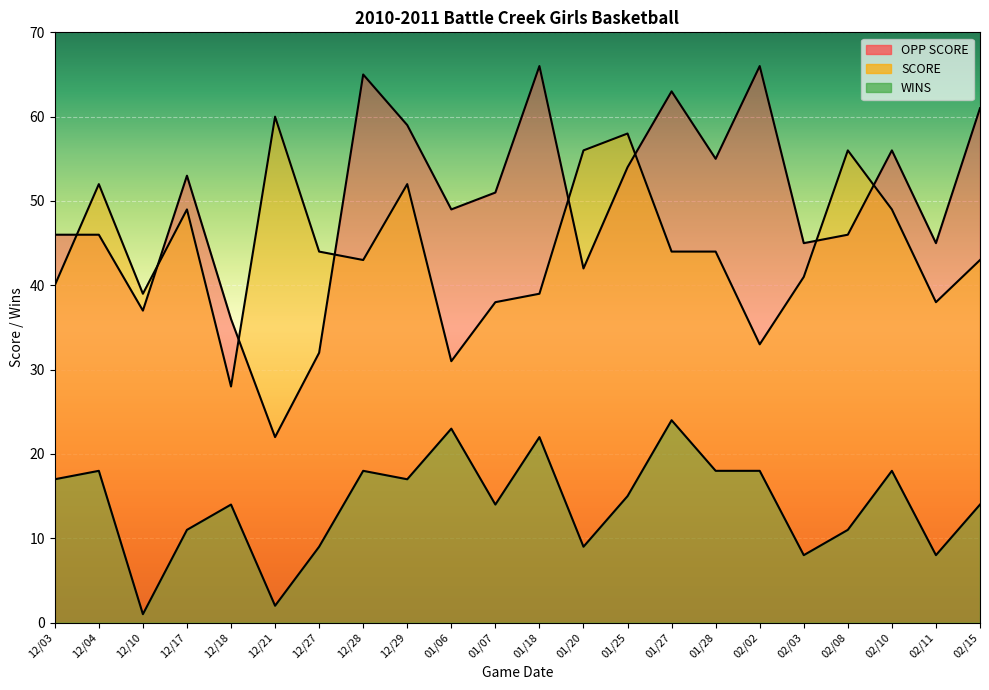

How many lines are shown in the chart?

3